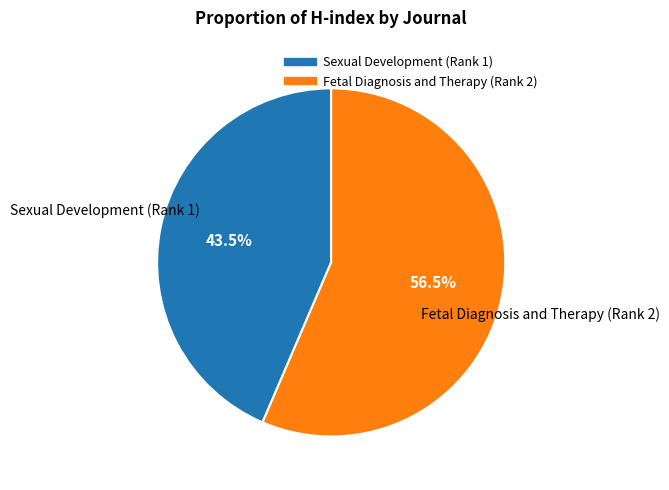

What portion of the pie excludes Fetal Diagnosis and Therapy (Rank 2)?

43.5%